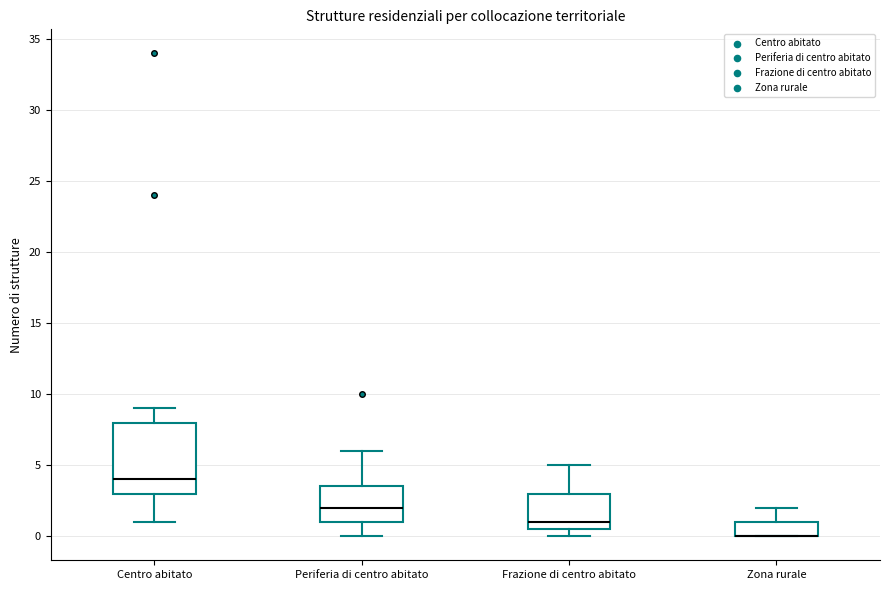

Comparing the boxes themselves (not the whiskers), which one is the tallest?

Centro abitato